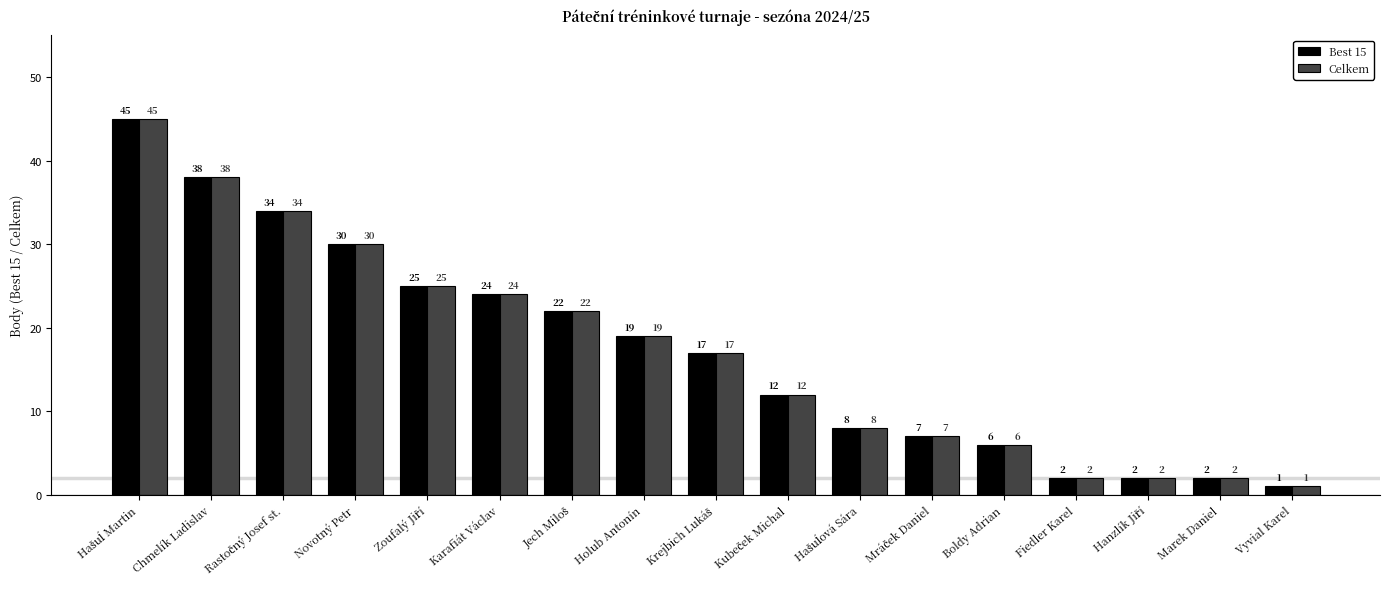

What is the label of the 4th bar from the left?

Novotný Petr